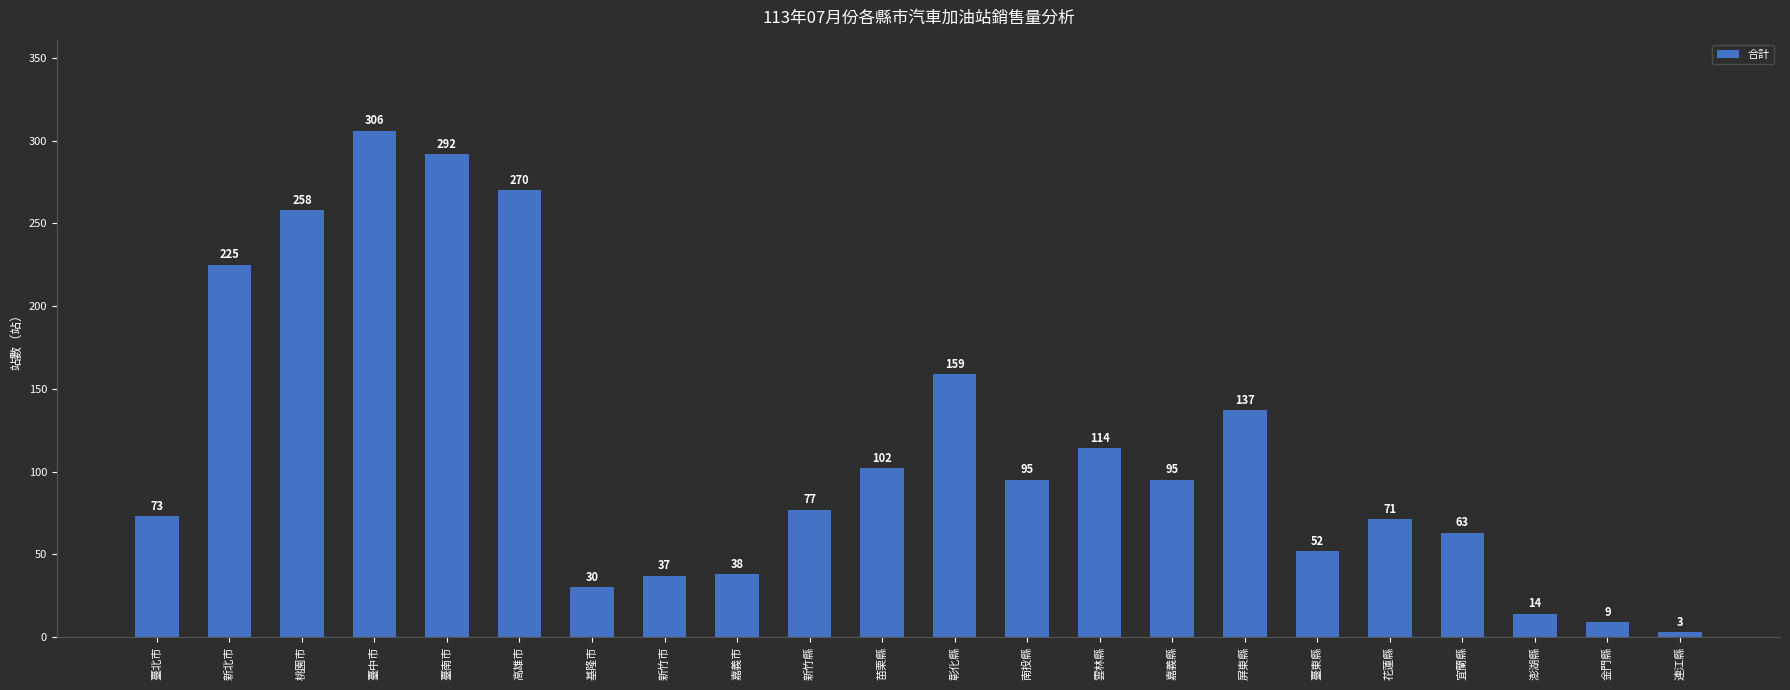

What value does the data have at 新竹縣?

77